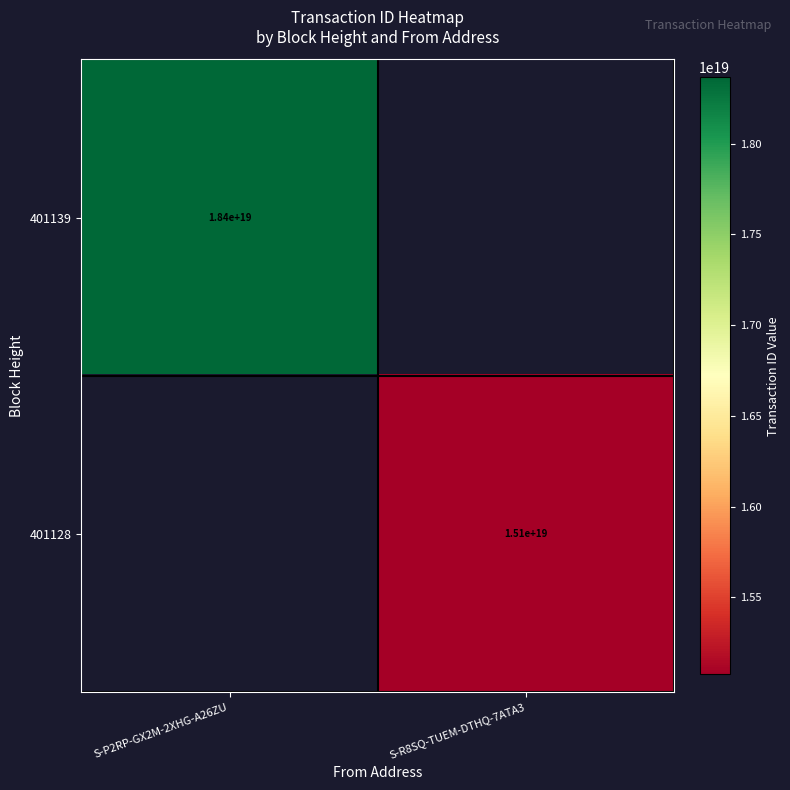

The value of 401139 at S-P2RP-GX2M-2XHG-A26ZU is 9680033549964857344. True or false?

False